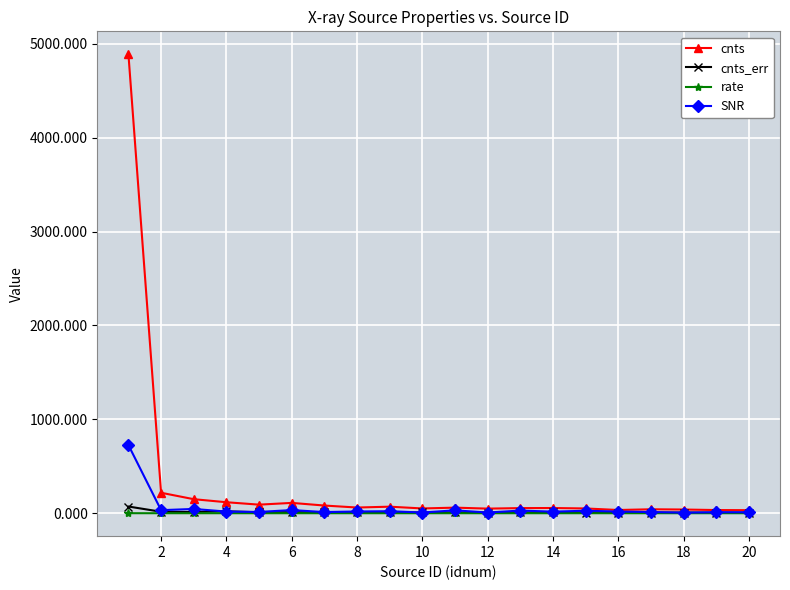

Which series has the largest total across all categories?

cnts